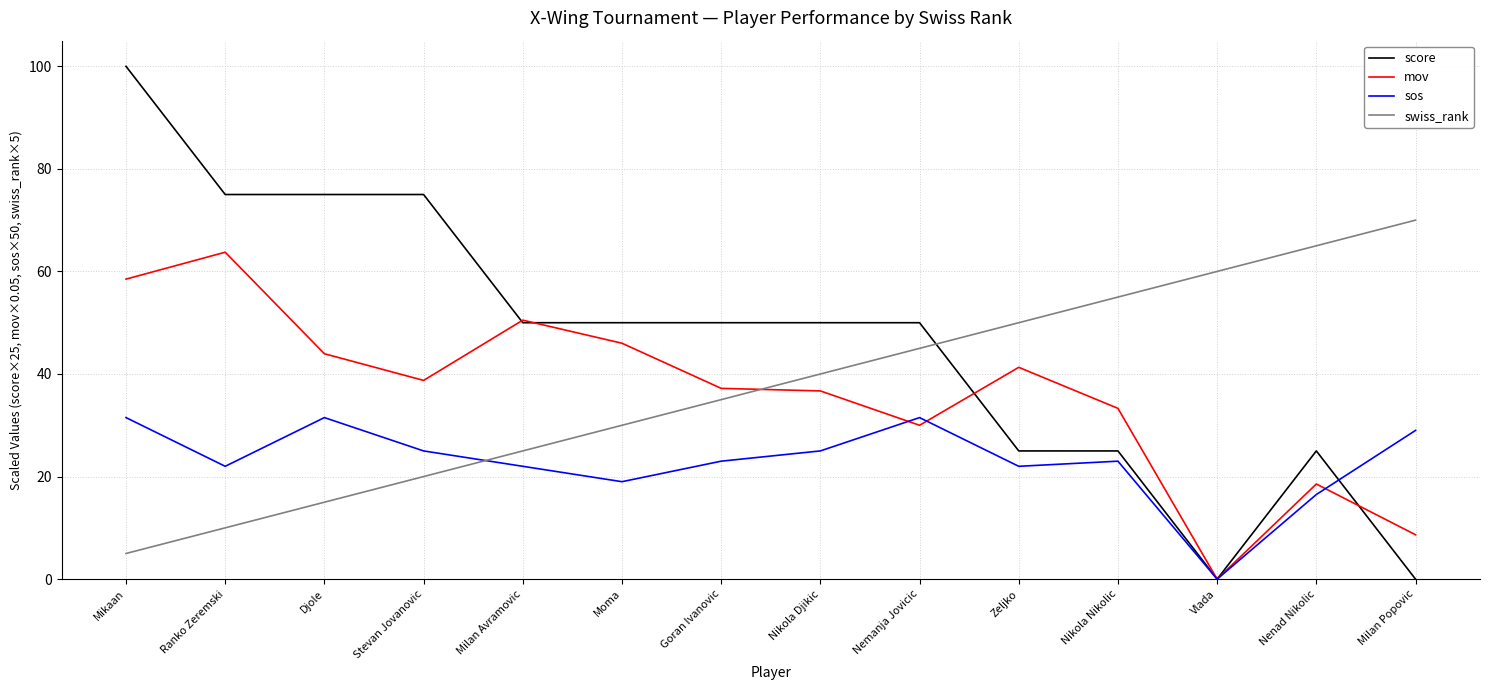

Which series has the largest range (max minus min)?

score